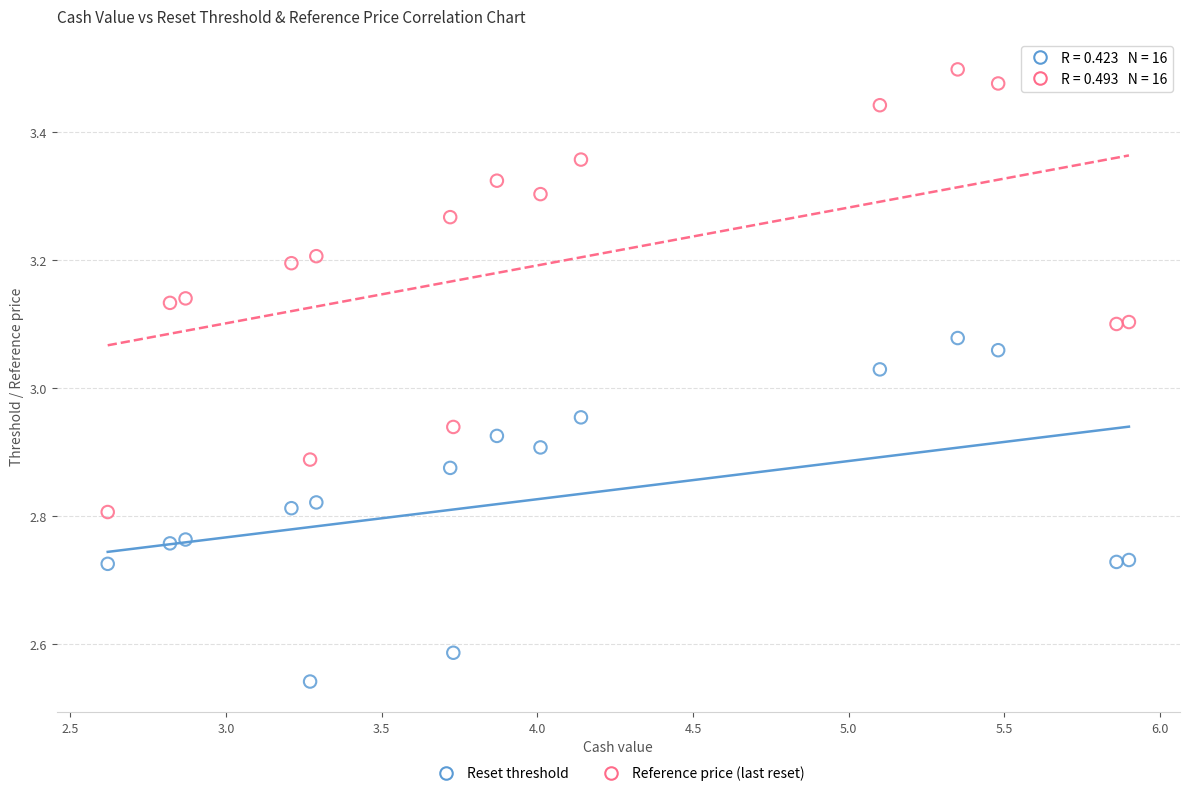

Which series reaches the maximum Y coordinate?

Reference price (last reset)